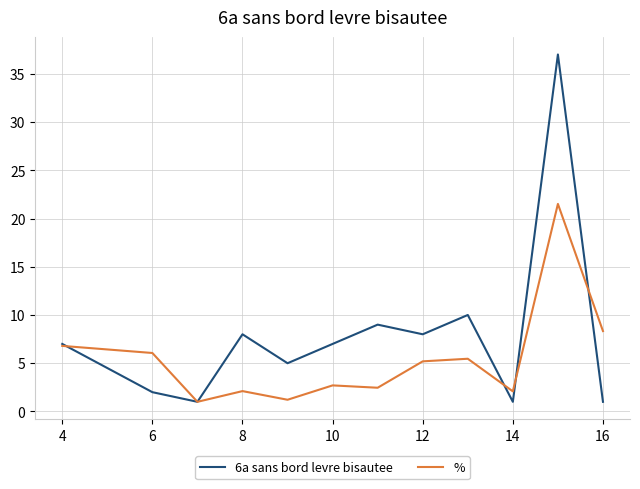

Which series has the largest total across all categories?

6a sans bord levre bisautee